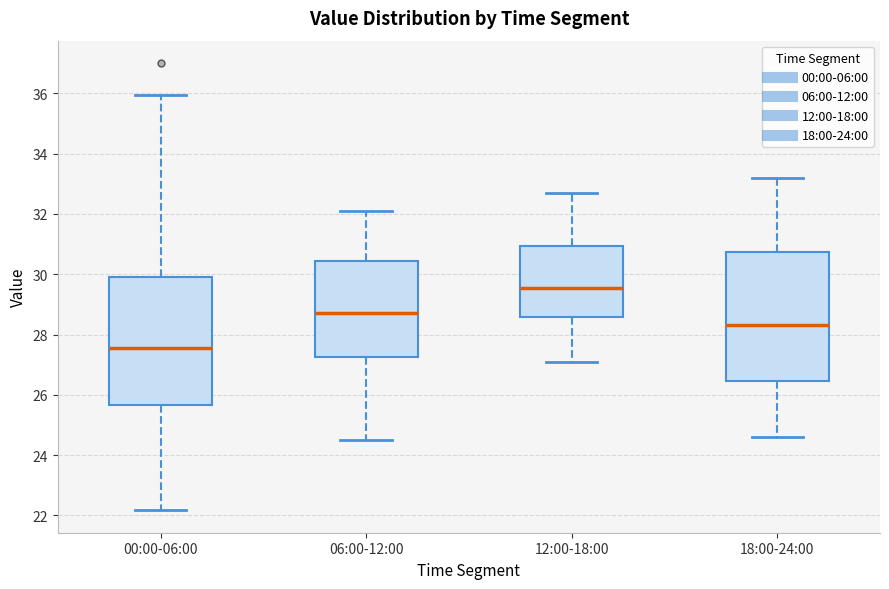

Reading left to right, read every box against the y-axis: the position of its median line, the range the box covers, and the ends of its whiskers. The values are not printed on the chart, so give them approximately, as read against the axis.

00:00-06:00: median 27.6, box 25.6 to 29.8, whiskers 22.2 to 36.0
06:00-12:00: median 28.8, box 27.2 to 30.4, whiskers 24.6 to 32.2
12:00-18:00: median 29.6, box 28.6 to 31.0, whiskers 27.2 to 32.8
18:00-24:00: median 28.4, box 26.4 to 30.8, whiskers 24.6 to 33.2